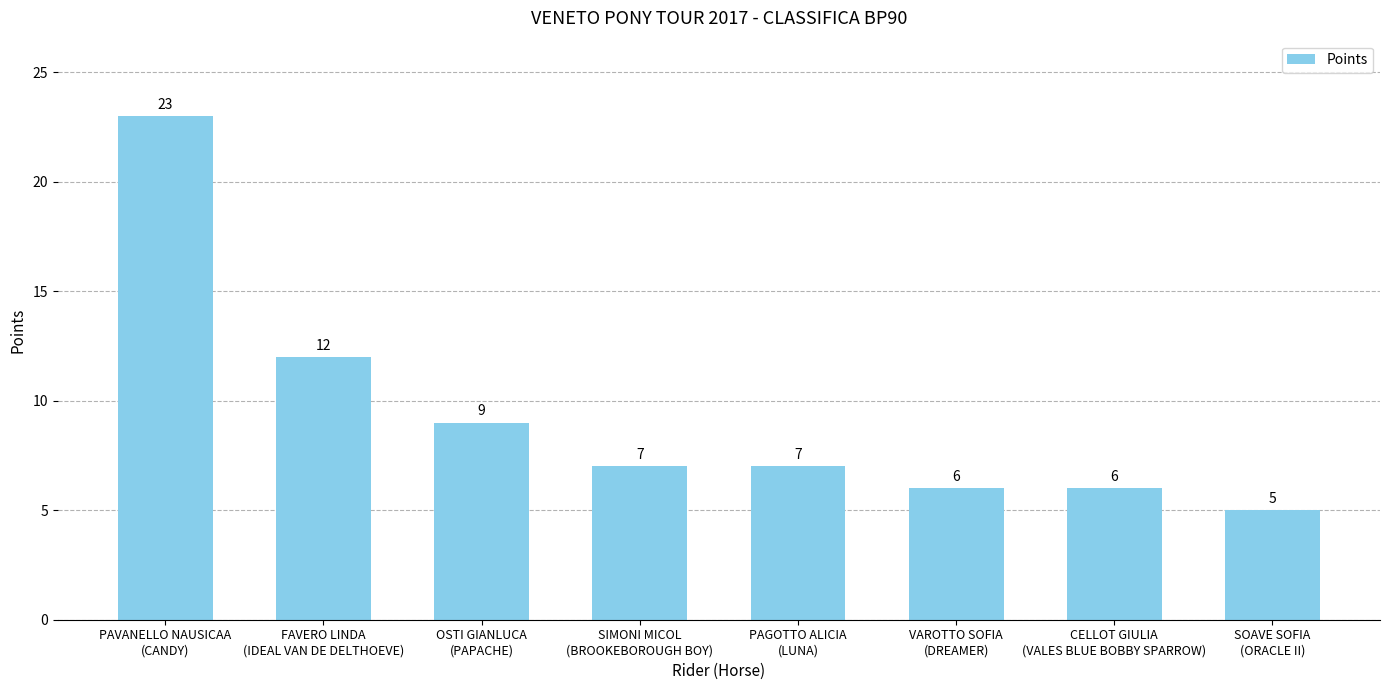

What is the difference between the values at CELLOT GIULIA
(VALES BLUE BOBBY SPARROW) and OSTI GIANLUCA
(PAPACHE)?

3